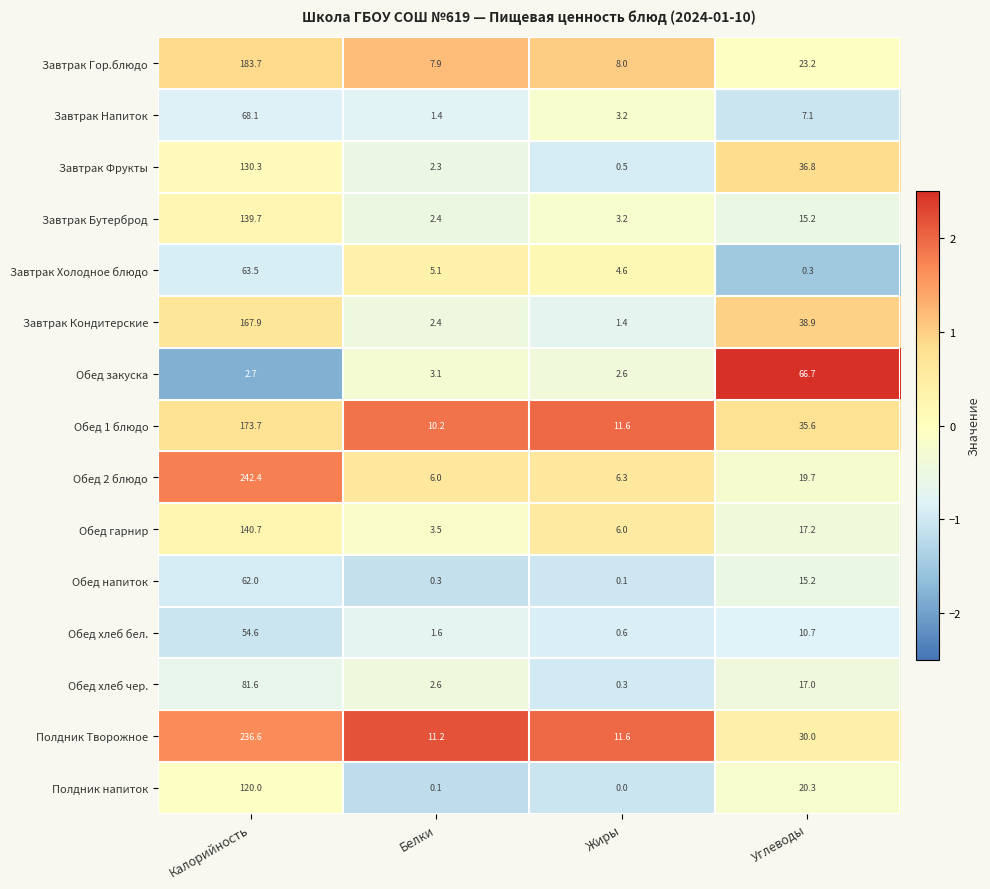

How many categories are shown in the chart?

4